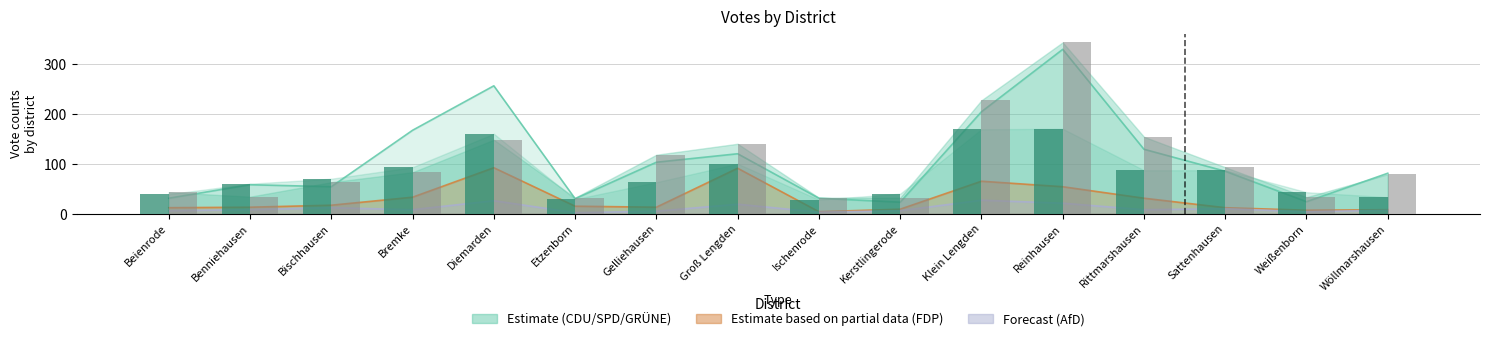

True or false: SPD votes has a value of 34 at Benniehausen.

True